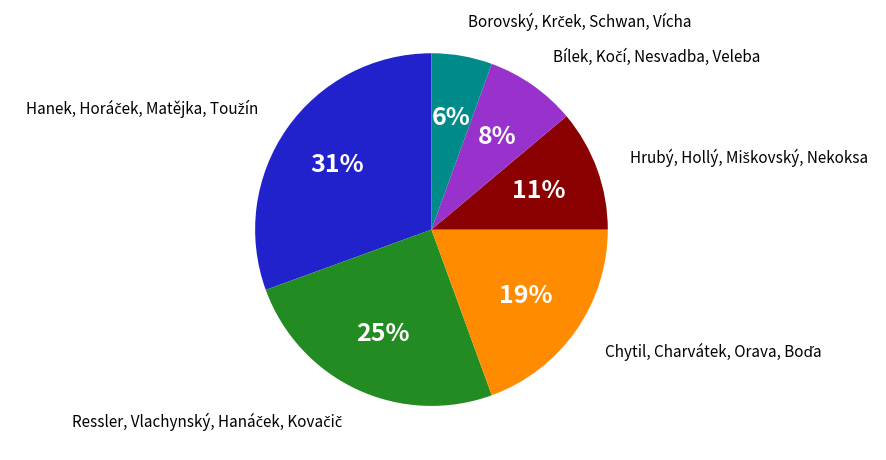

To the nearest percent, what is the difference between the largest and smallest slice percentages?

25%